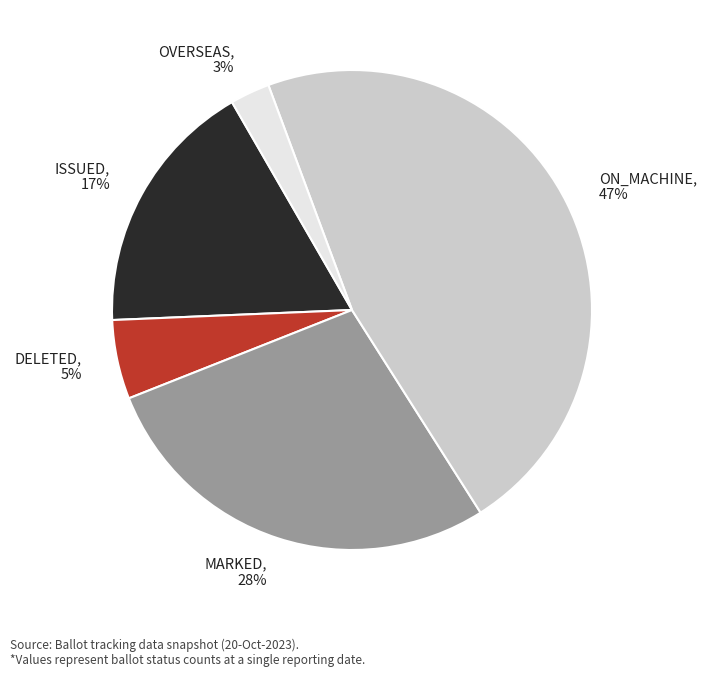

Is there a majority slice in this chart?

No